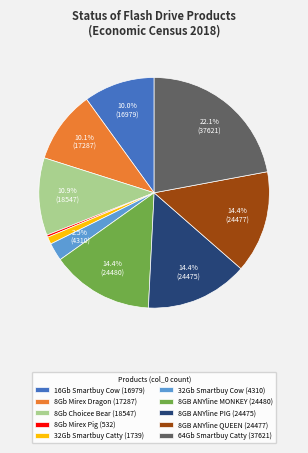

Does 8Gb Mirex Pig (532) represent more than half of the total?

No